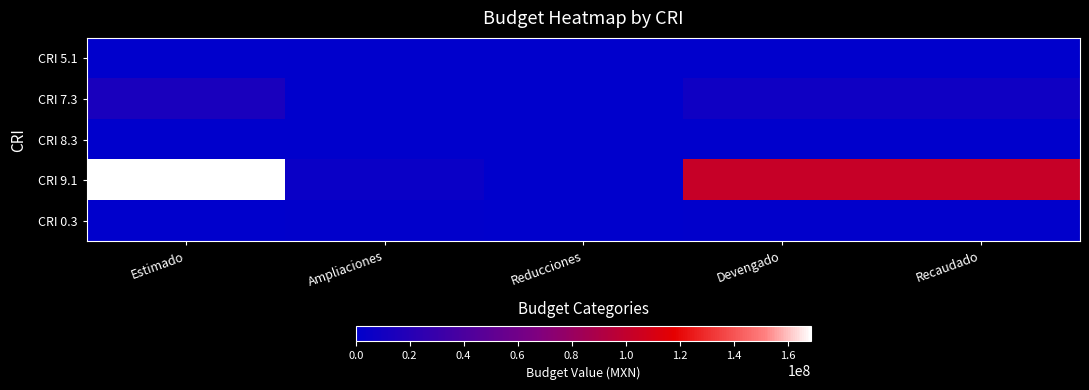

Reading right to left, transcribe all the data shown in this chart.

CRI 5.1: Recaudado=0.0	Devengado=0.0	Reducciones=0.0	Ampliaciones=0.0	Estimado=0.0
CRI 7.3: Recaudado=8327009.4	Devengado=8327009.4	Reducciones=0.0	Ampliaciones=100000.0	Estimado=13303193.0
CRI 8.3: Recaudado=60000.0	Devengado=60000.0	Reducciones=0.0	Ampliaciones=60000.0	Estimado=0.0
CRI 9.1: Recaudado=102481101.5	Devengado=102481101.5	Reducciones=0.0	Ampliaciones=5874594.4	Estimado=168677451.0
CRI 0.3: Recaudado=1057039.8	Devengado=1057039.8	Reducciones=0.0	Ampliaciones=1057039.8	Estimado=0.0